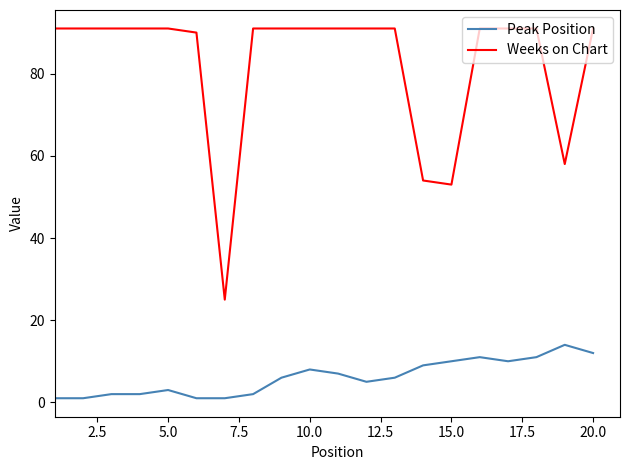

Is this an area chart (filled region under the line)?

No